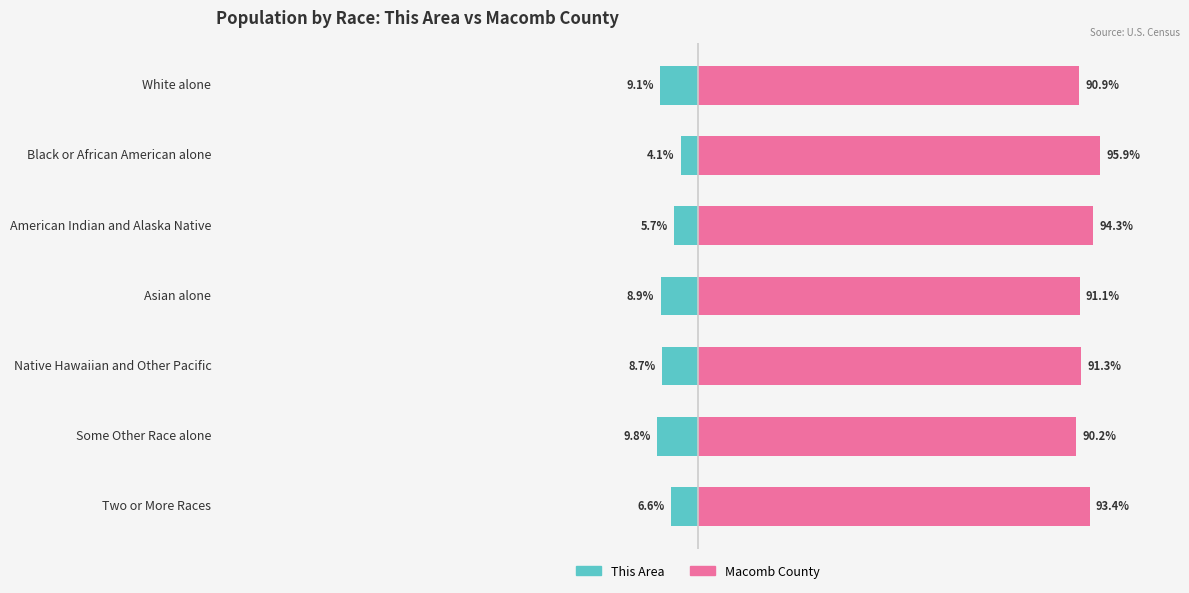

Reading left to right, extract all data points from this chart.

This Area: -9.1	-4.1	-5.7	-8.9	-8.7	-9.8	-6.6
Macomb County: 90.9	95.9	94.3	91.1	91.3	90.2	93.4